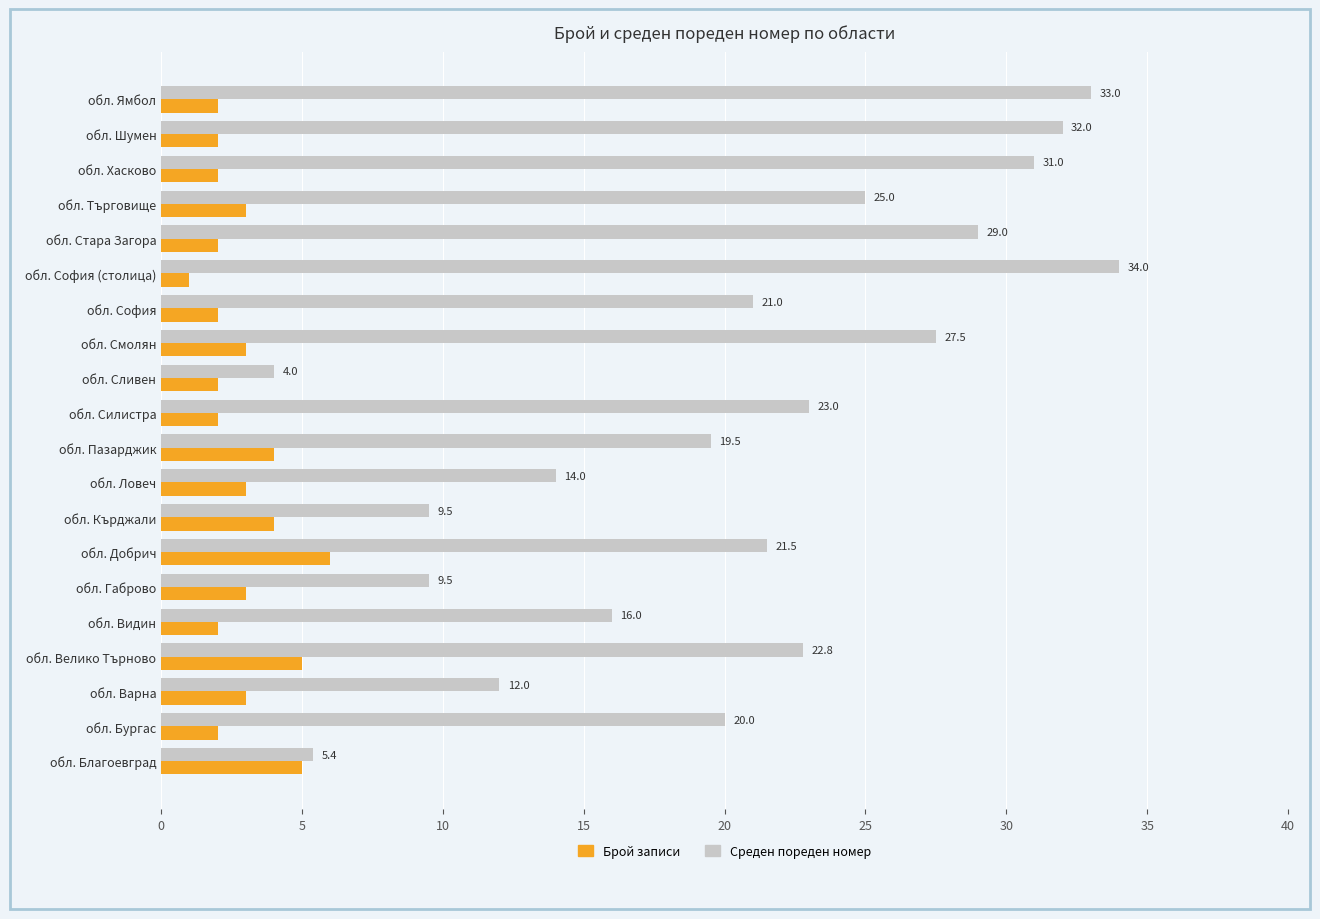

Is the value of Среден пореден номер at обл. Габрово greater than the value of Брой записи at обл. Кърджали?

Yes